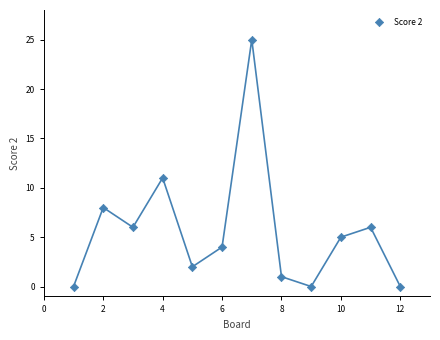

What Y value in the scatter plot is closest to 12?

11